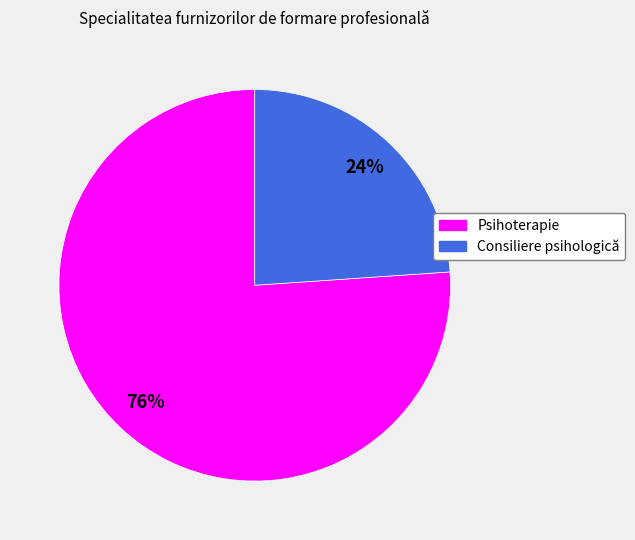

Rank the categories by value from highest to lowest.

Psihoterapie, Consiliere psihologică